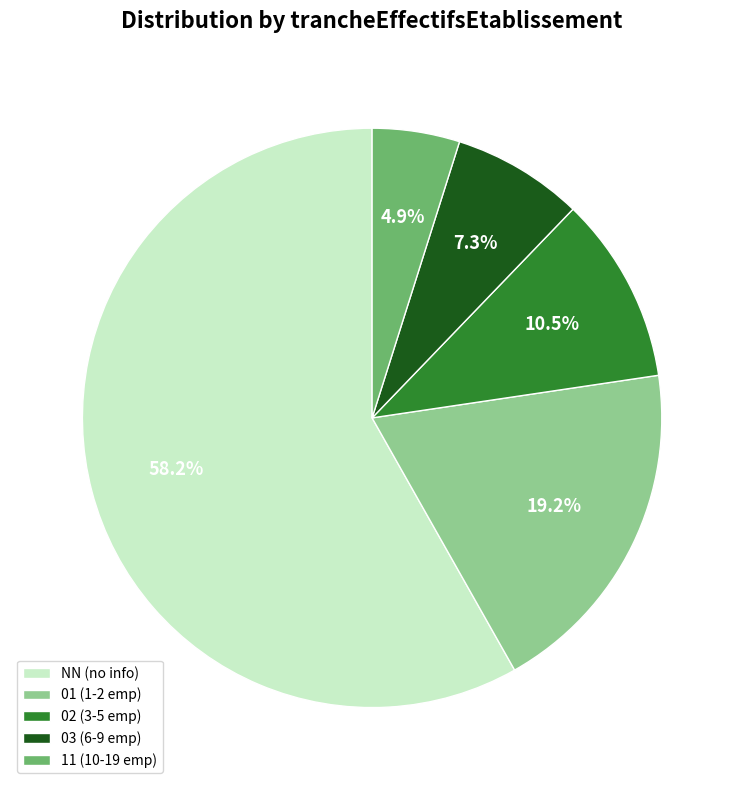

What portion of the pie excludes 02?

89.5%